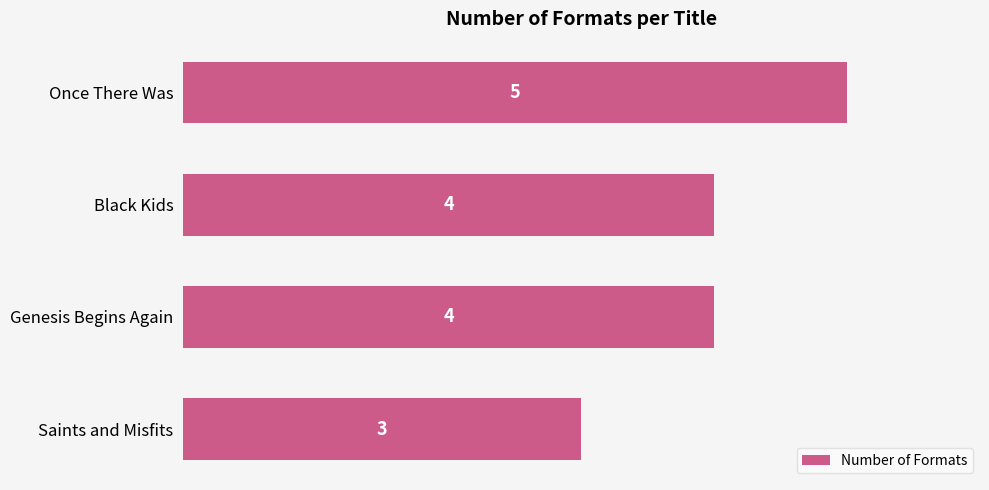

What is the value of the 1st bar from the top?

5